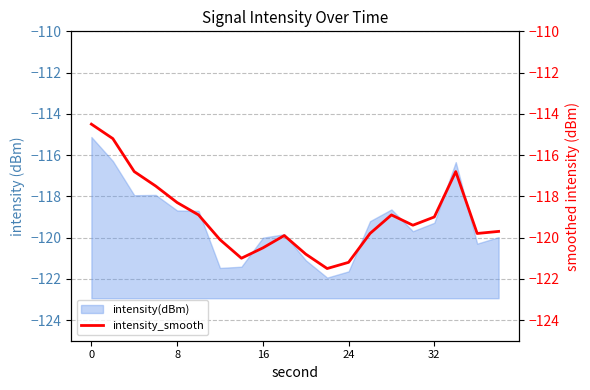

What is the maximum value for intensity(dBm)?

-115.1